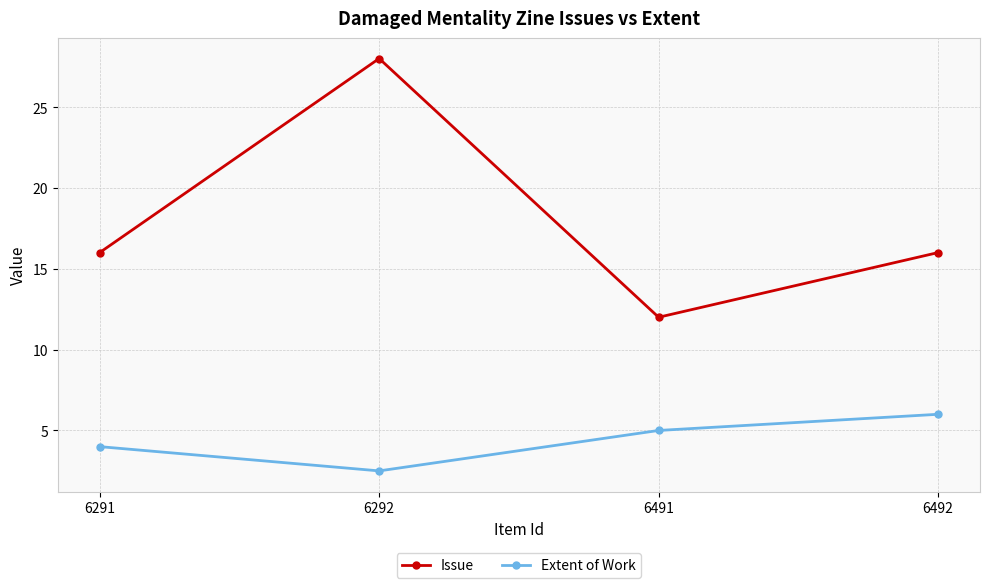

In Extent of Work, how many points are lower than both neighbors (excluding endpoints)?

1